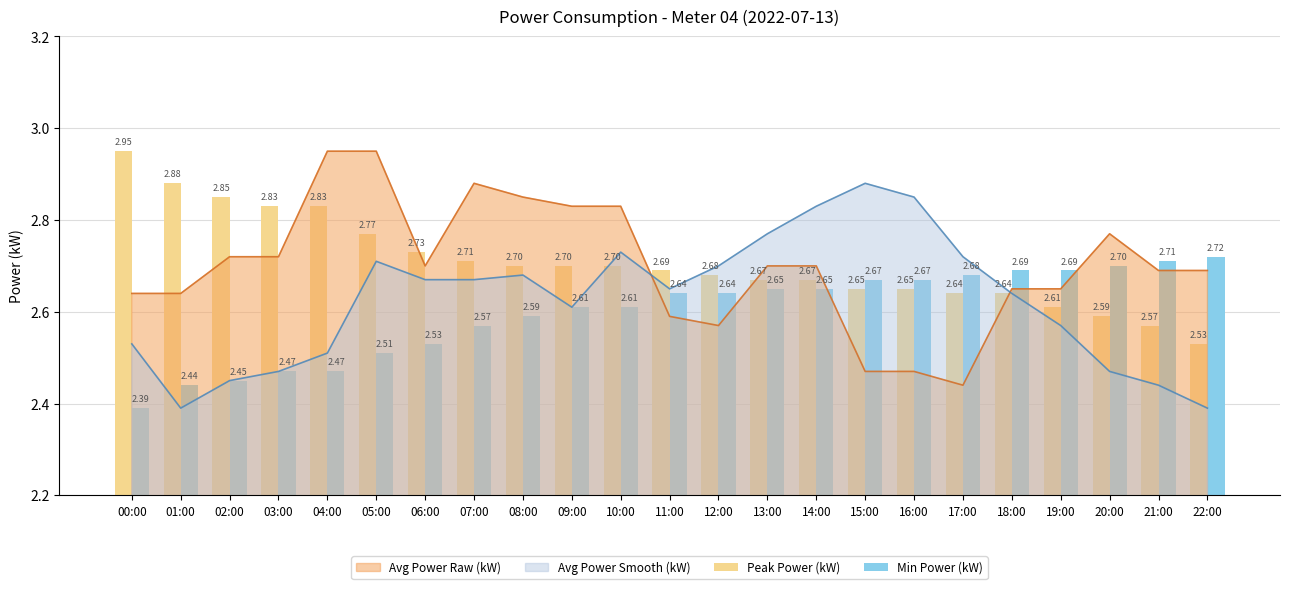

True or false: Min Power (kW) has a value of 4.6 at 14:00.

False